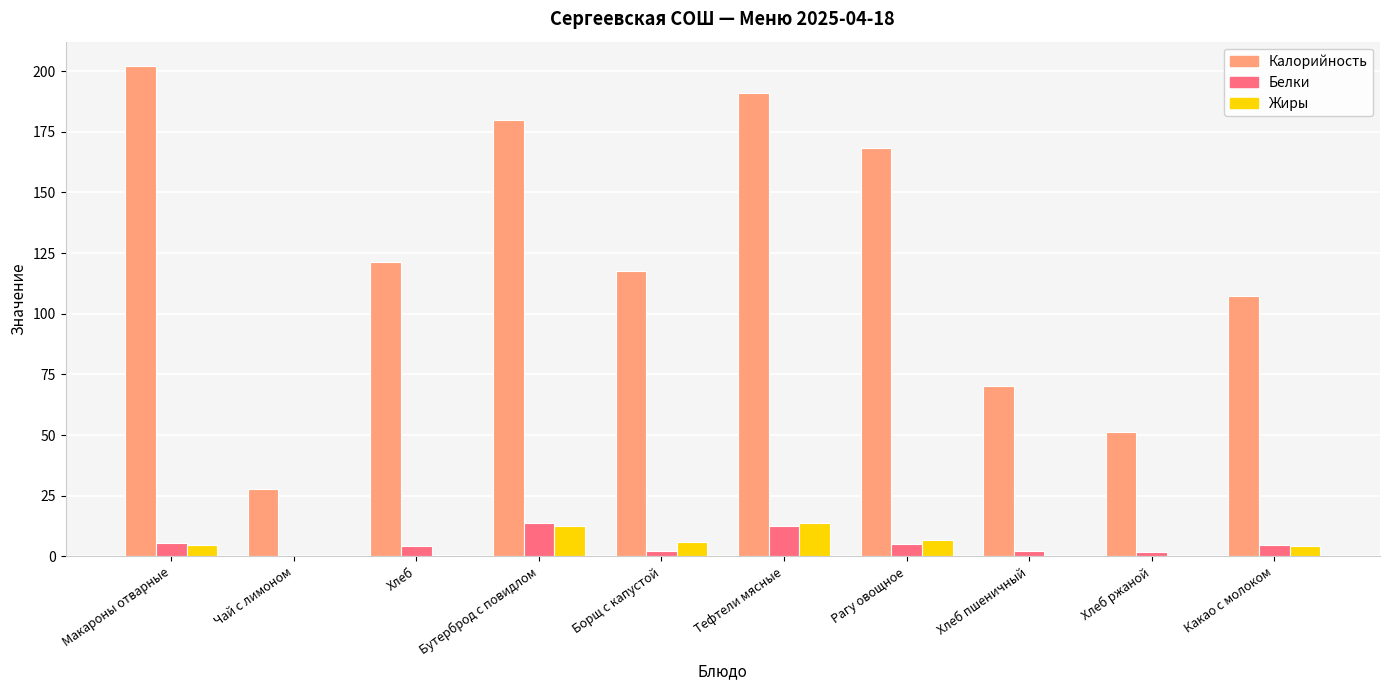

Which series changed the most between Макароны отварные and Борщ с капустой?

Калорийность